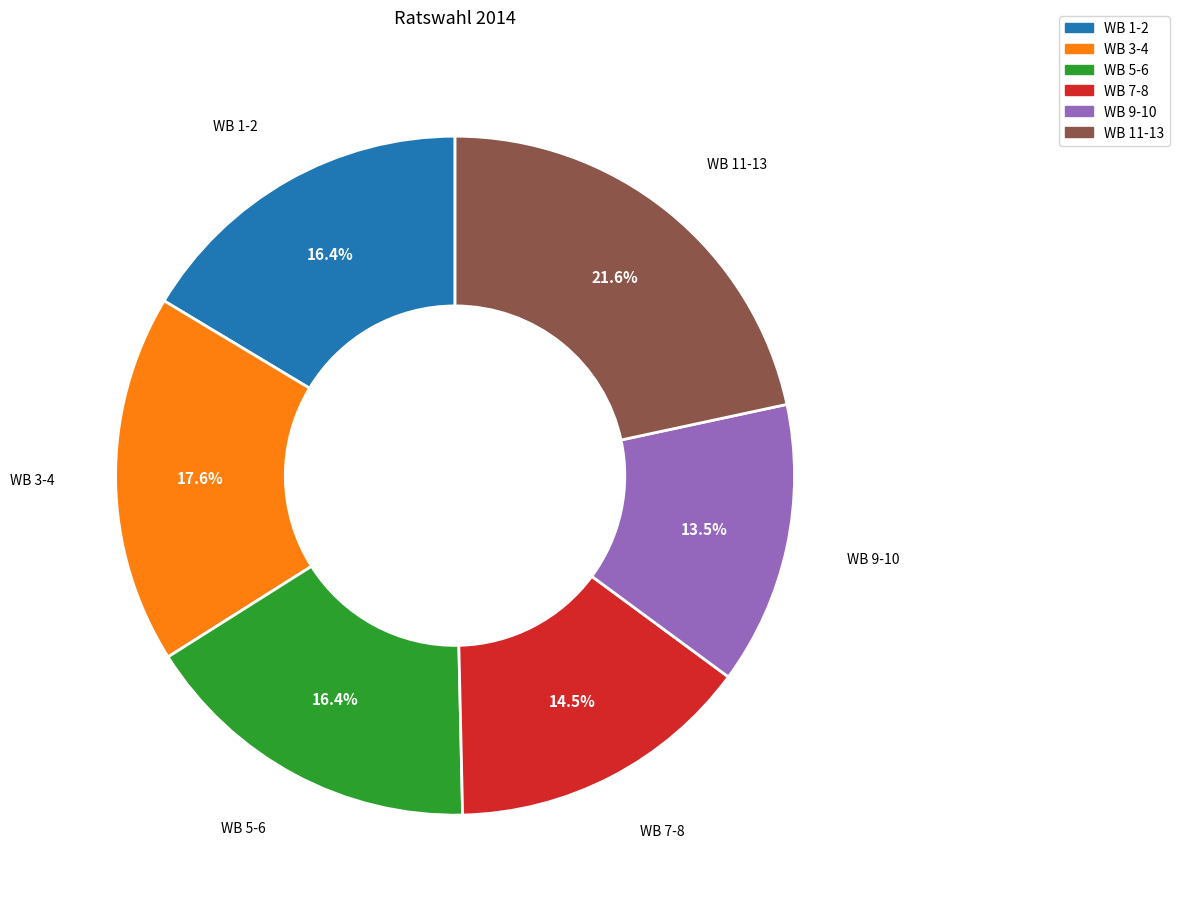

Is there a majority slice in this chart?

No